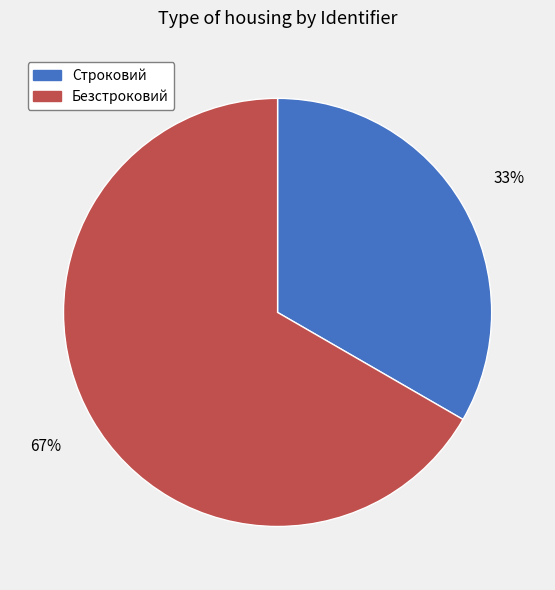

Is Безстроковий the majority of the pie?

Yes